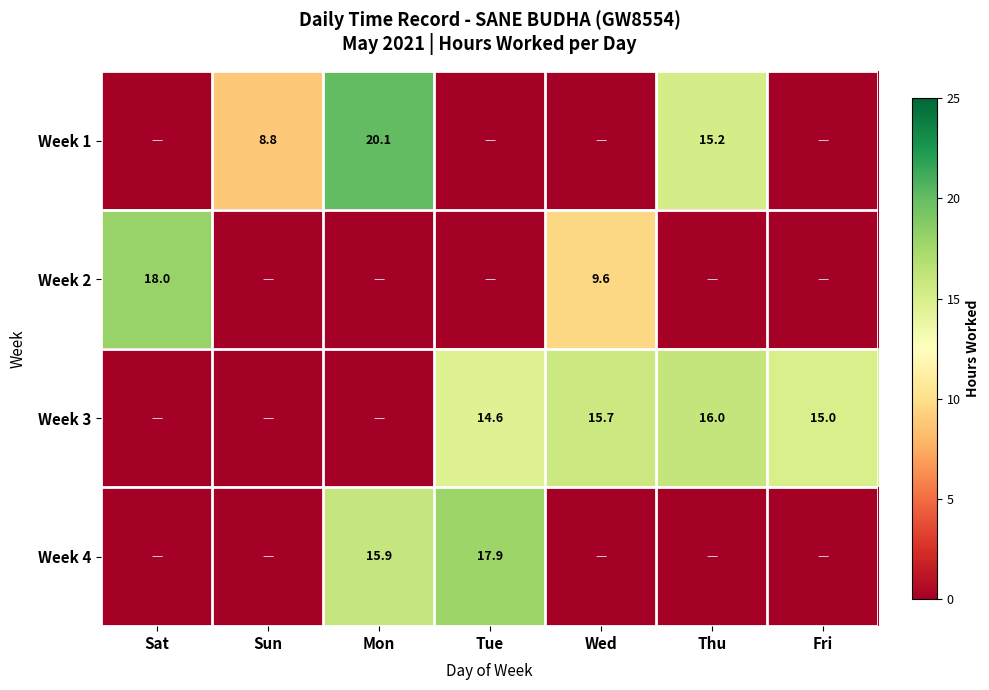

The value of Week 2 at Sat is 18.0. True or false?

True